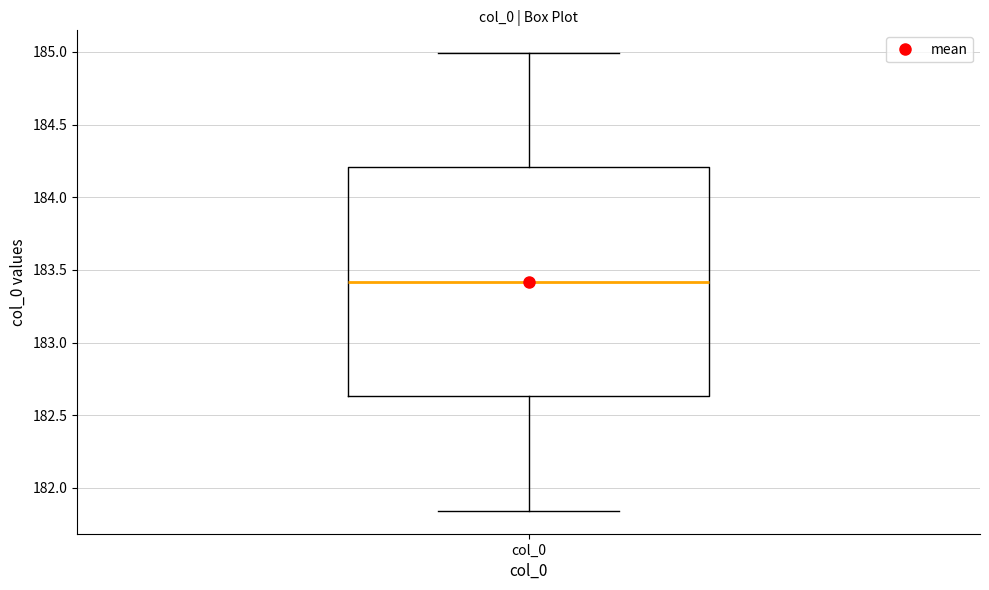

Transcribe this box plot: give where the median line is, the range the box spans, and where the two whiskers end, as read against the y-axis. The values are not printed on the chart, so give them approximately, as read against the axis.

median 183.40, box 182.65 to 184.20, whiskers 181.85 to 185.00